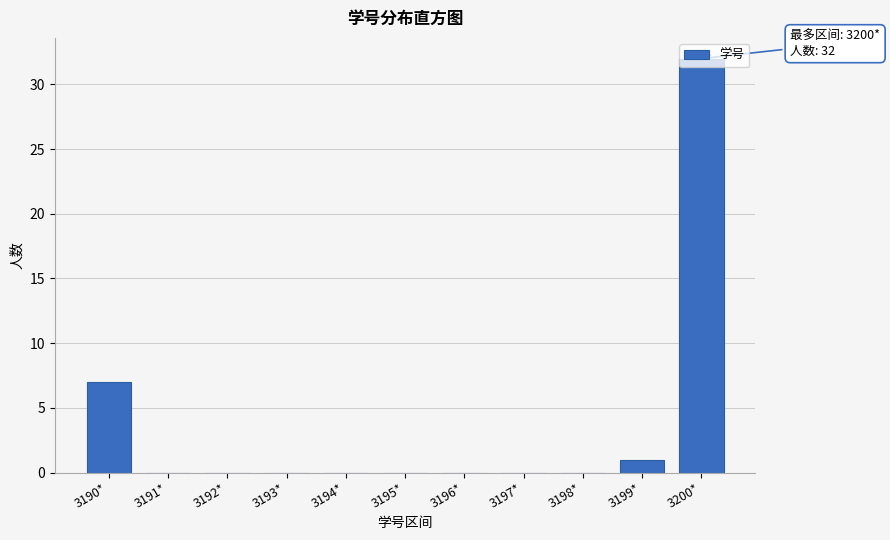

At which category does the chart reach its peak across all series?

3200*